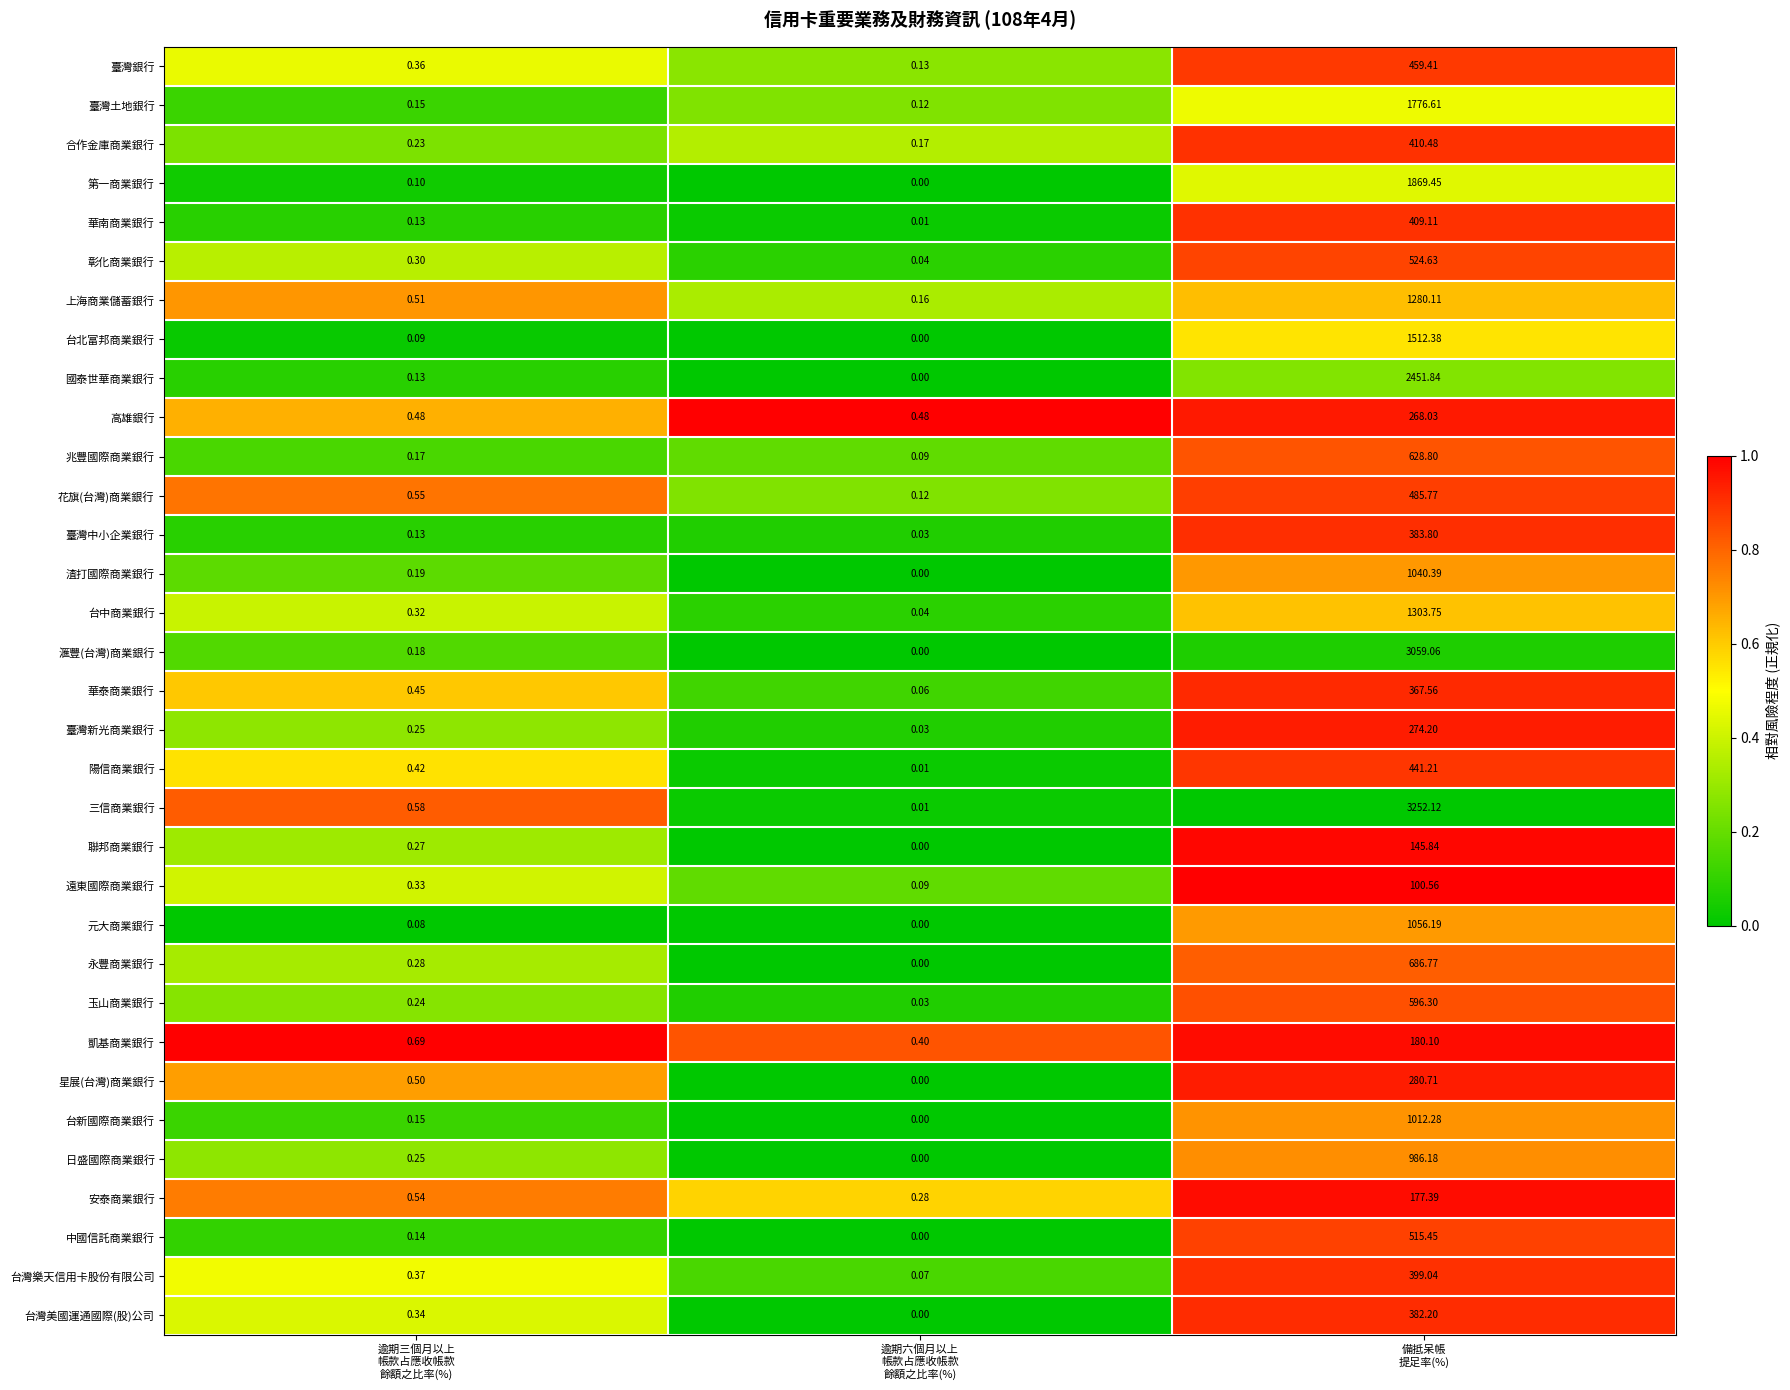

Which series has the widest spread of values?

三信商業銀行